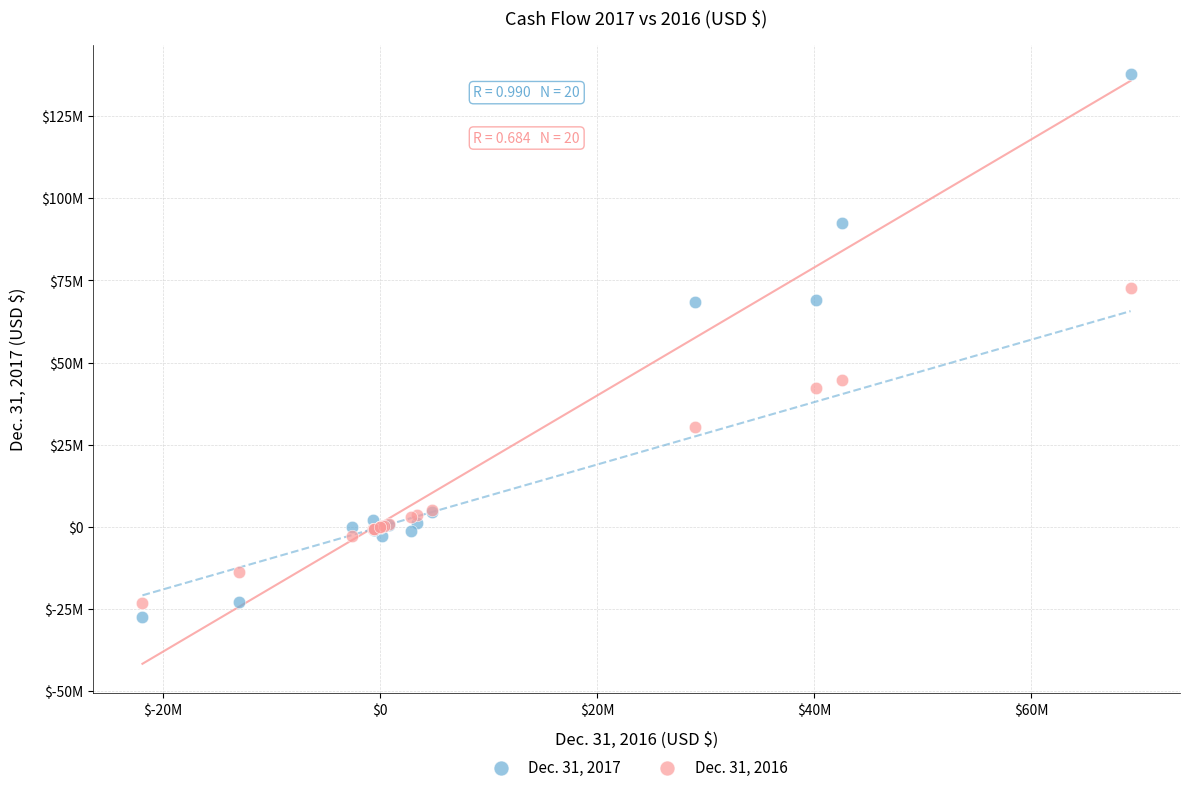

Which series has the widest spread of Y values?

Dec. 31, 2017